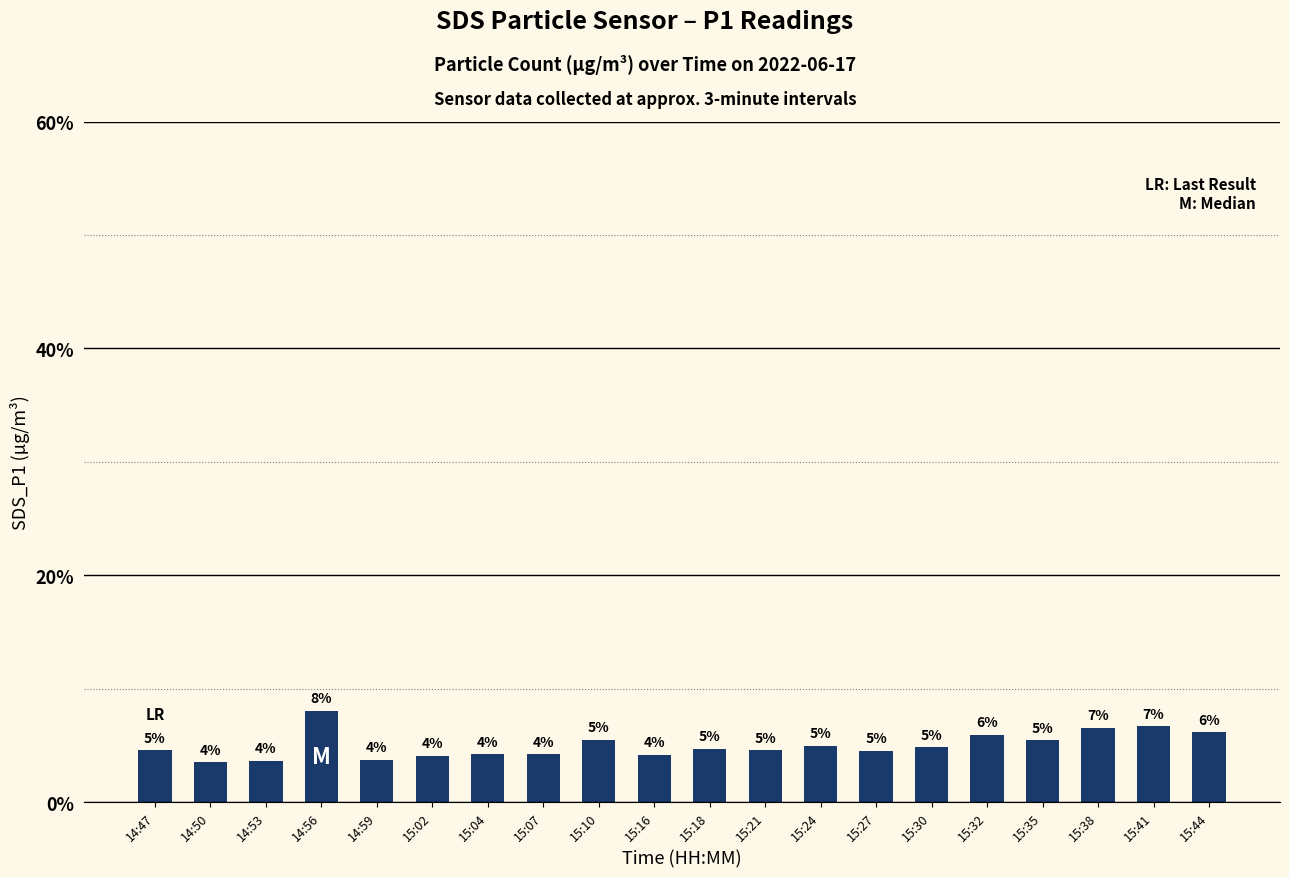

Are the bars horizontal?

No